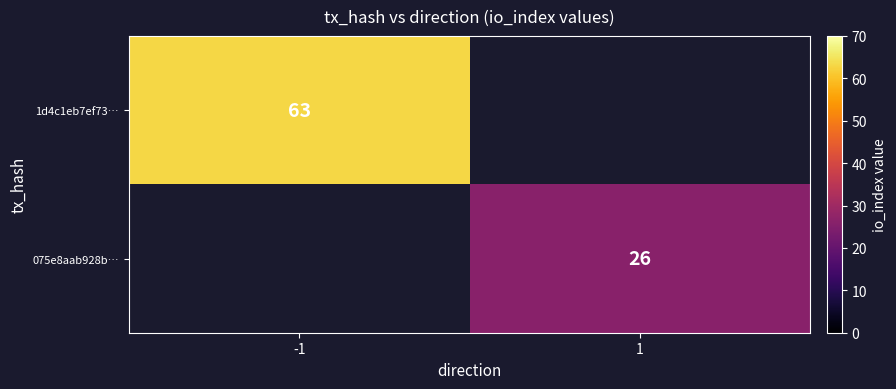

True or false: 075e8aab928b… has a value of 43 at 1.

False